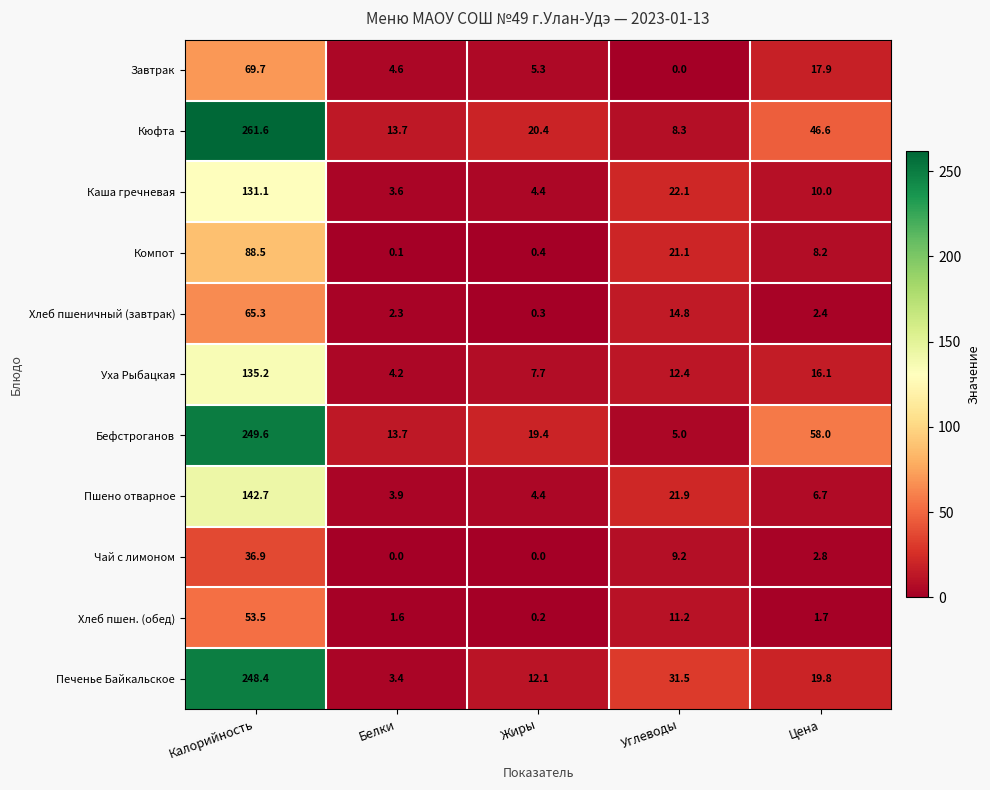

How many data points in Чай с лимоном are above 2?

3